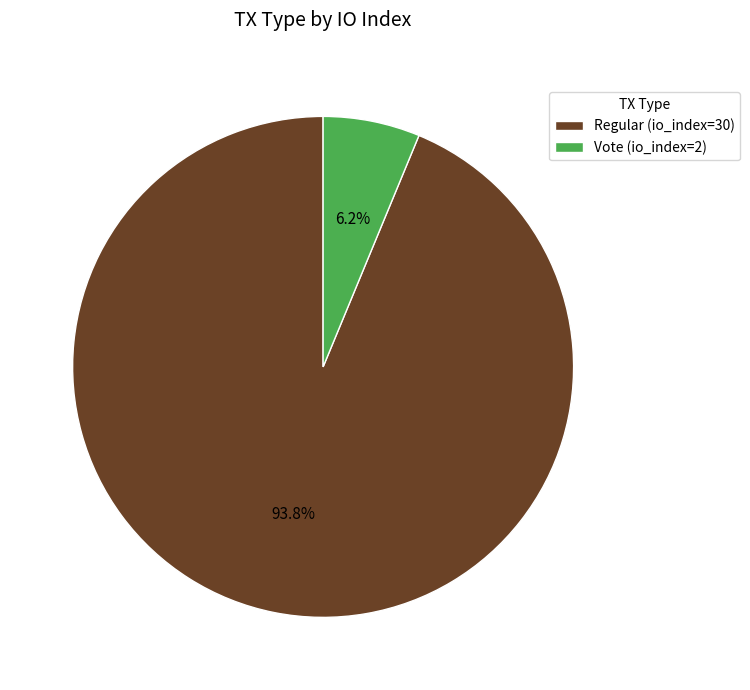

Which has a higher value, Vote (io_index=2) or Regular (io_index=30)?

Regular (io_index=30)